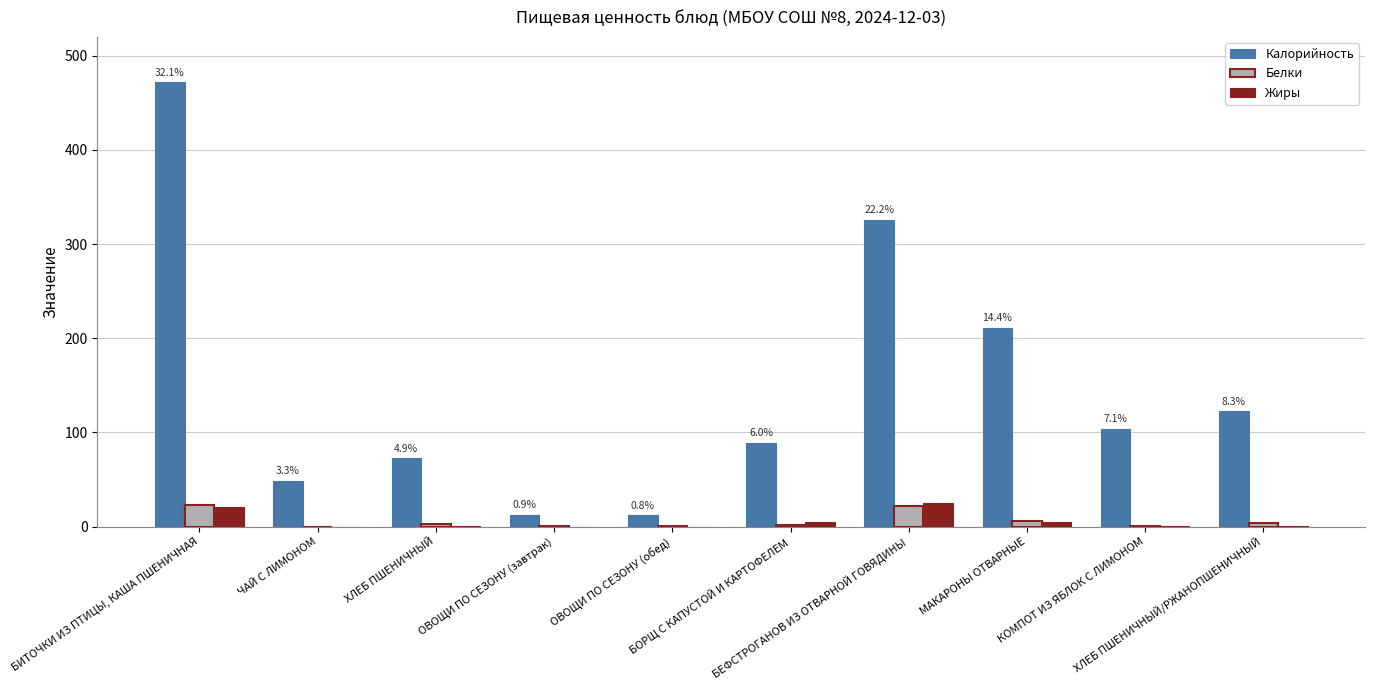

What are all the series names shown in the legend?

Калорийность, Белки, Жиры